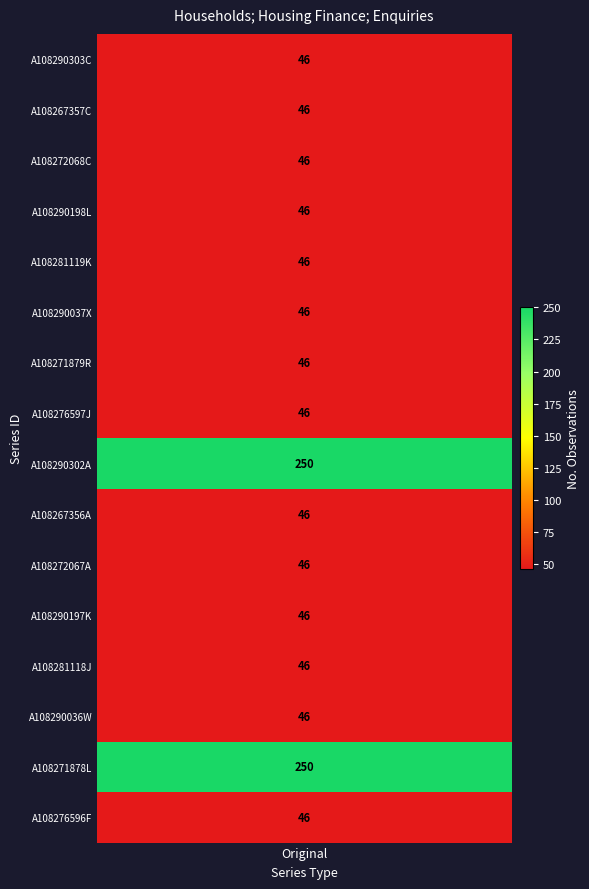

Rank the categories by value from highest to lowest.

A108290302A, A108271878L, A108290303C, A108267357C, A108272068C, A108290198L, A108281119K, A108290037X, A108271879R, A108276597J, A108267356A, A108272067A, A108290197K, A108281118J, A108290036W, A108276596F